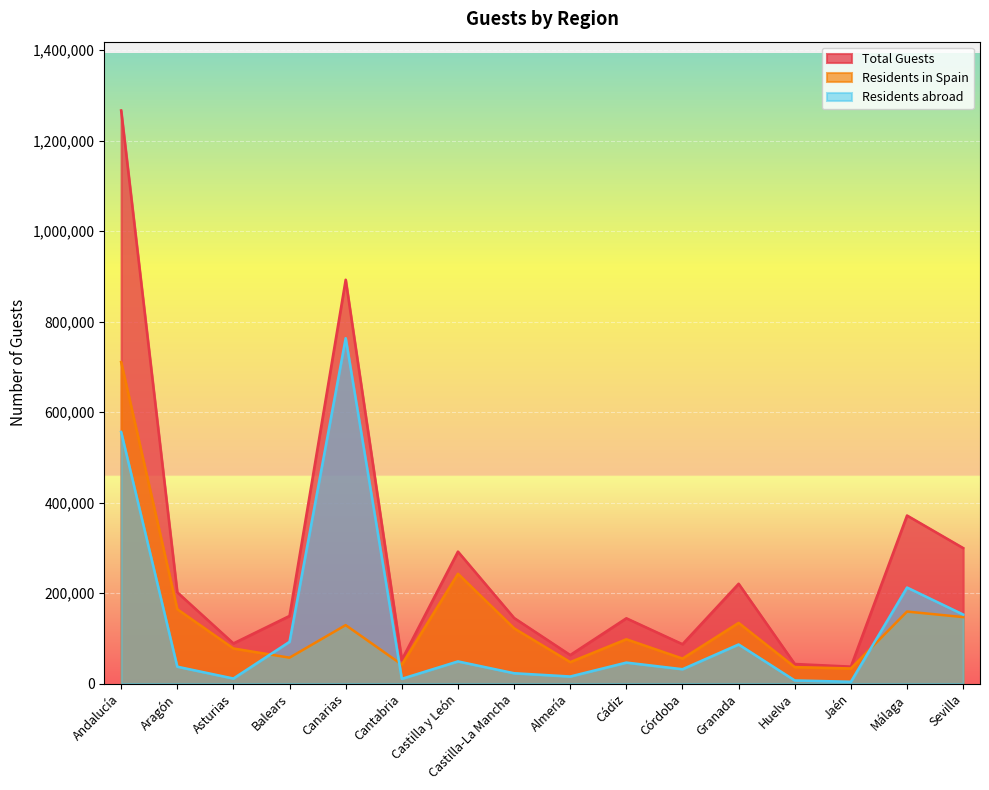

What are all the series names shown in the legend?

Total Guests, Residents in Spain, Residents abroad